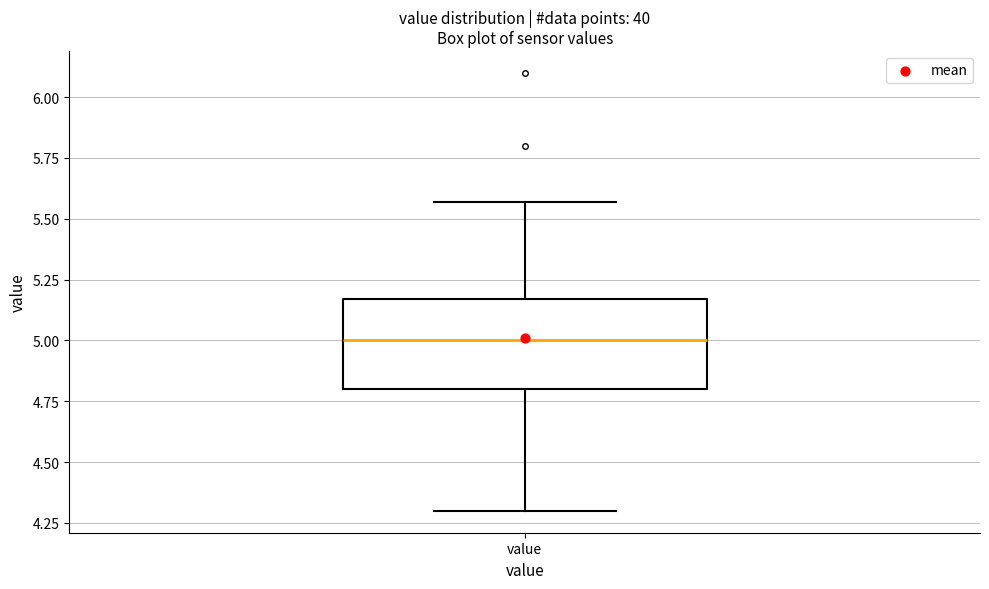

Where does the median line of the box for value sit on the y-axis? The values are not printed on the chart, so give them approximately, as read against the axis.

5.00